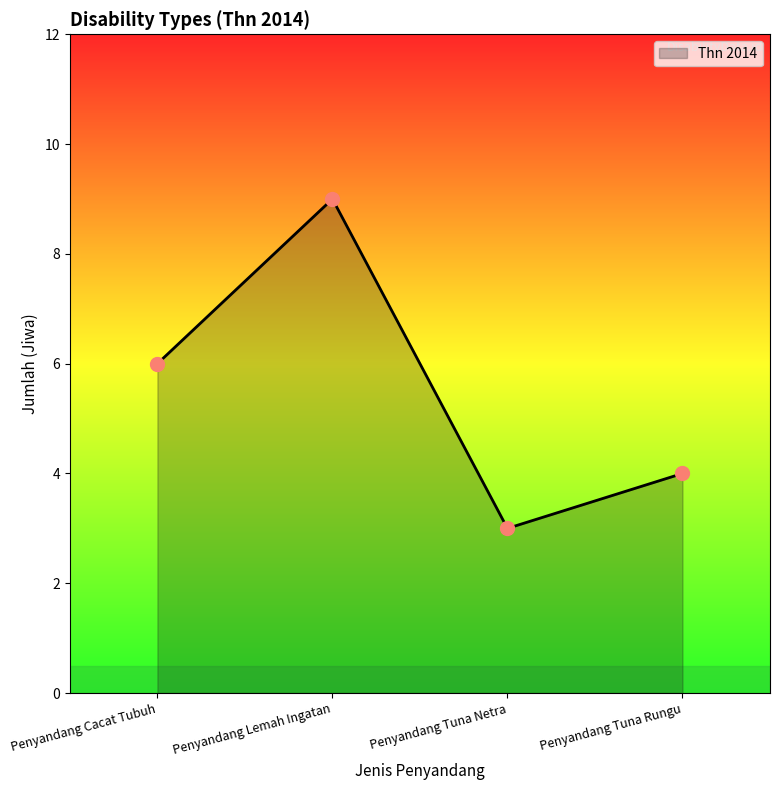

Between Penyandang Tuna Netra and Penyandang Lemah Ingatan, which is larger?

Penyandang Lemah Ingatan